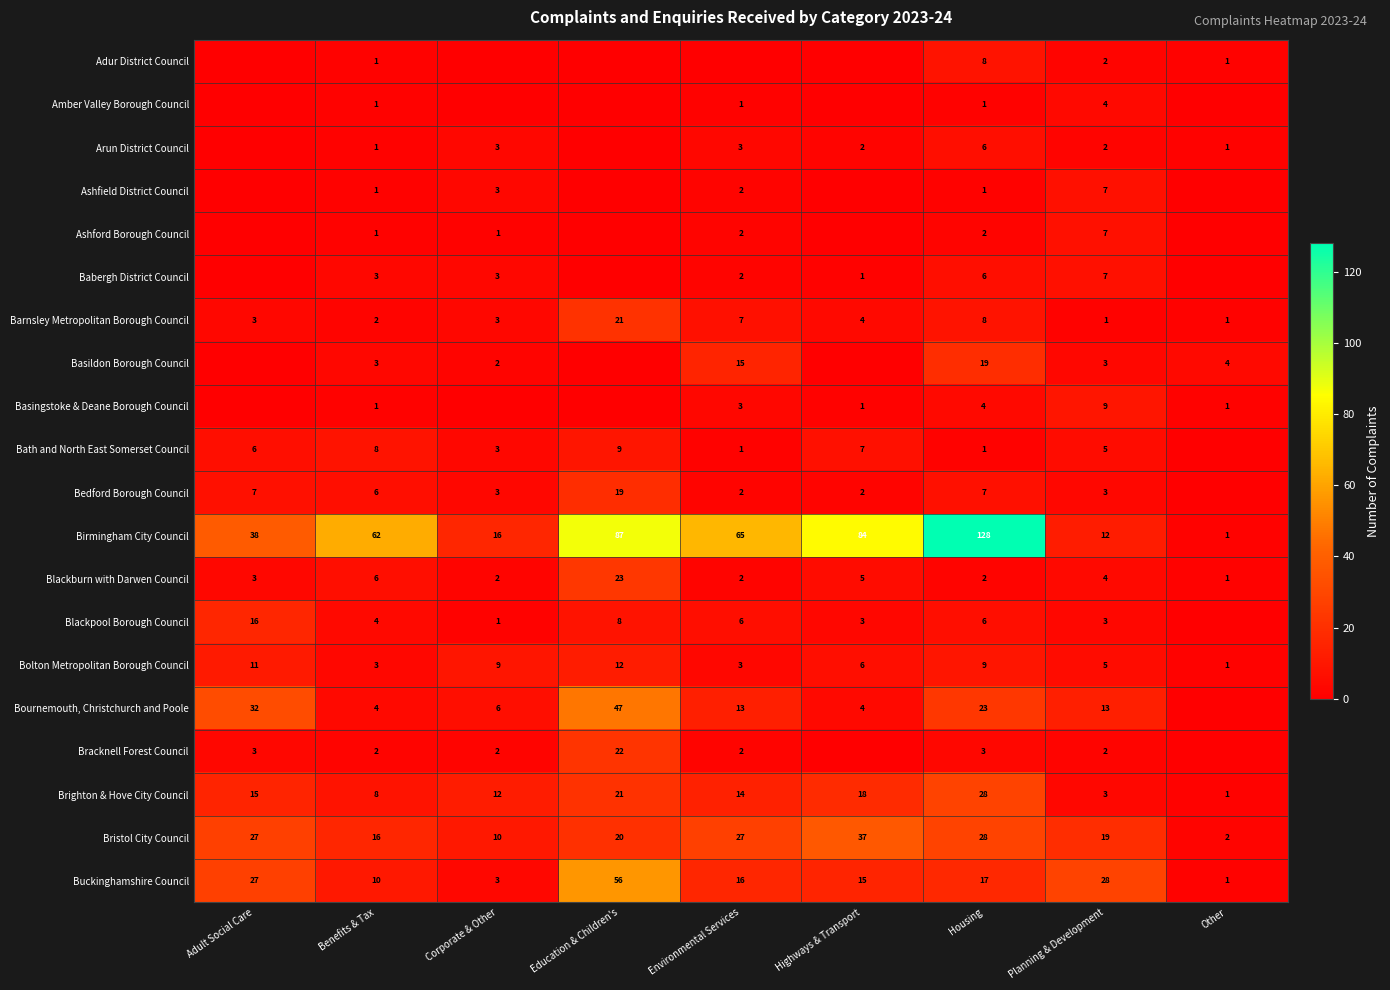

Where does the Brighton & Hove City Council series first go above 14?

Adult Social Care